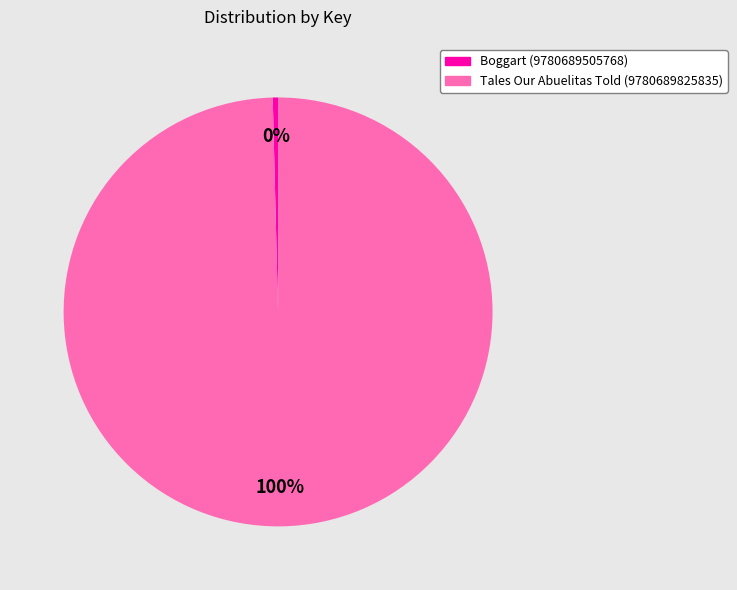

Is the sum of Tales Our Abuelitas Told (9780689825835) and Boggart (9780689505768) greater than half?

Yes